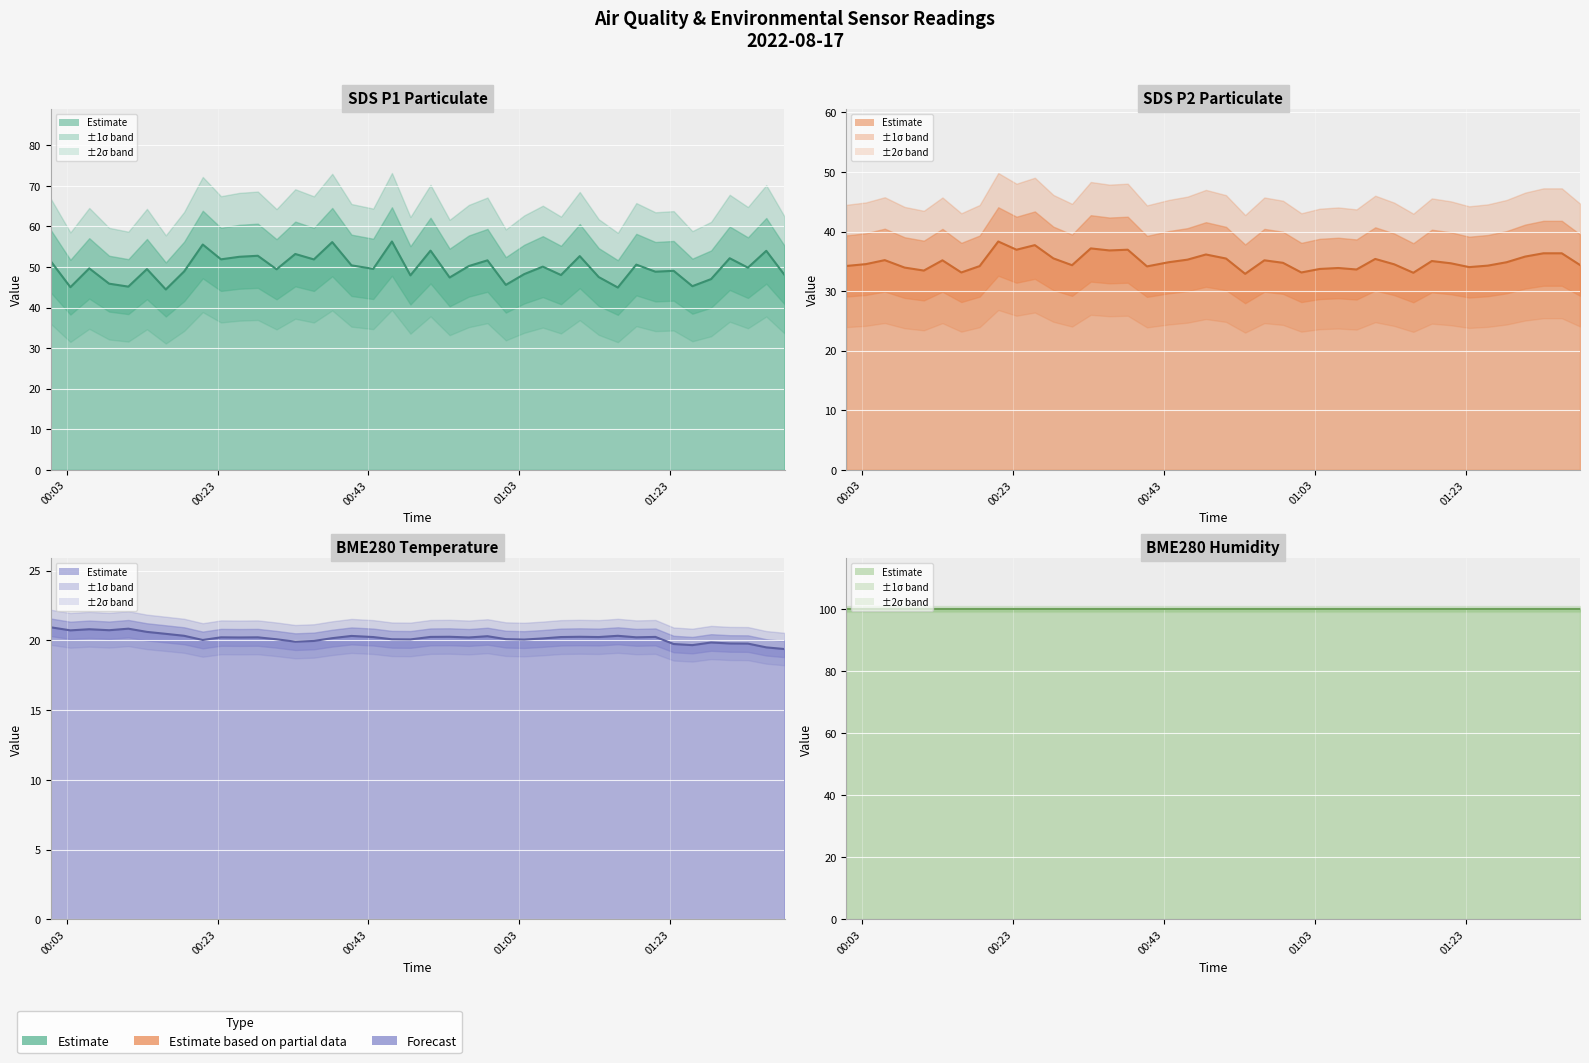

Rank the series by their maximum value, from highest to lowest.

BME280 Humidity central, SDS P1 central, SDS P2 central, BME280 Temperature central